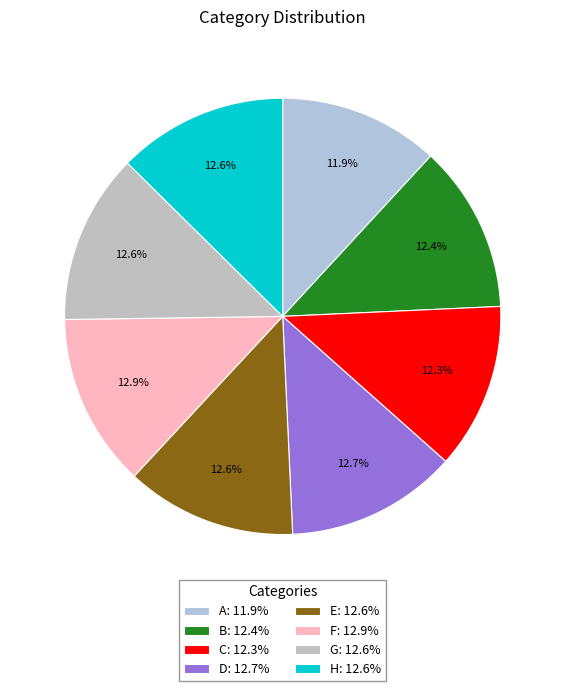

Which slice is the largest?

F